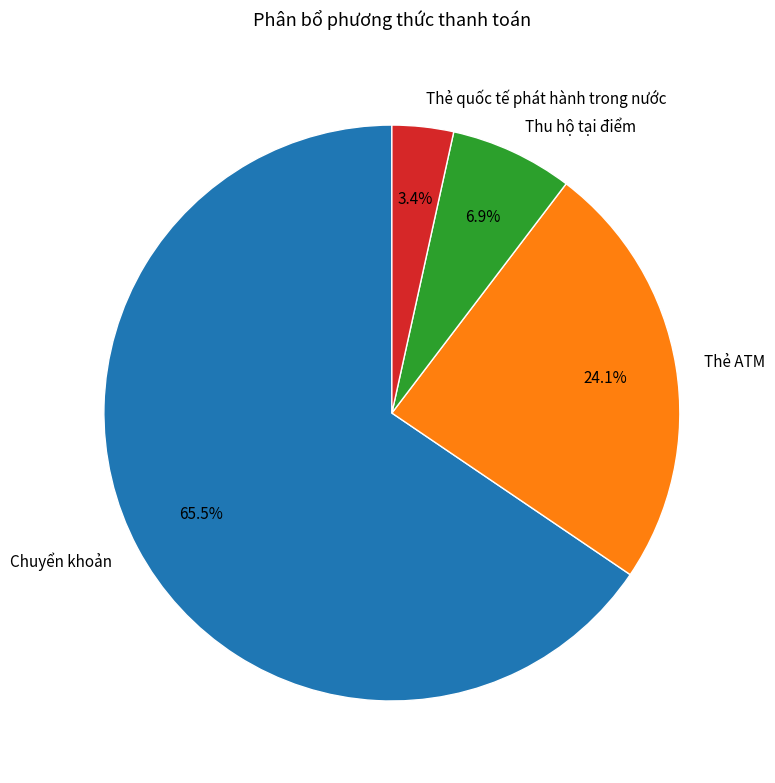

How many segments does this pie chart have?

4